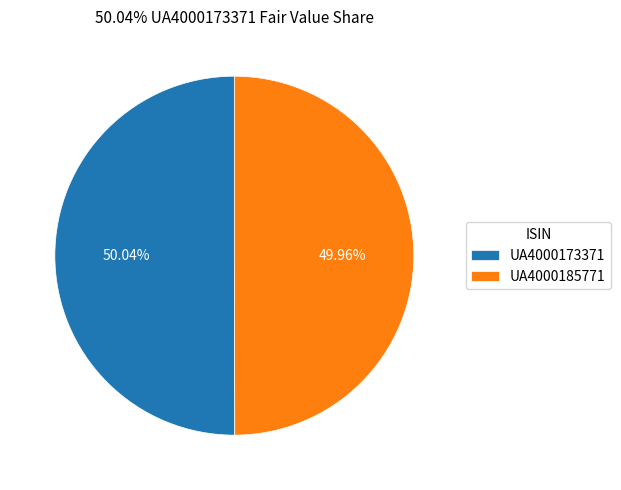

How many slices are in this pie chart?

2